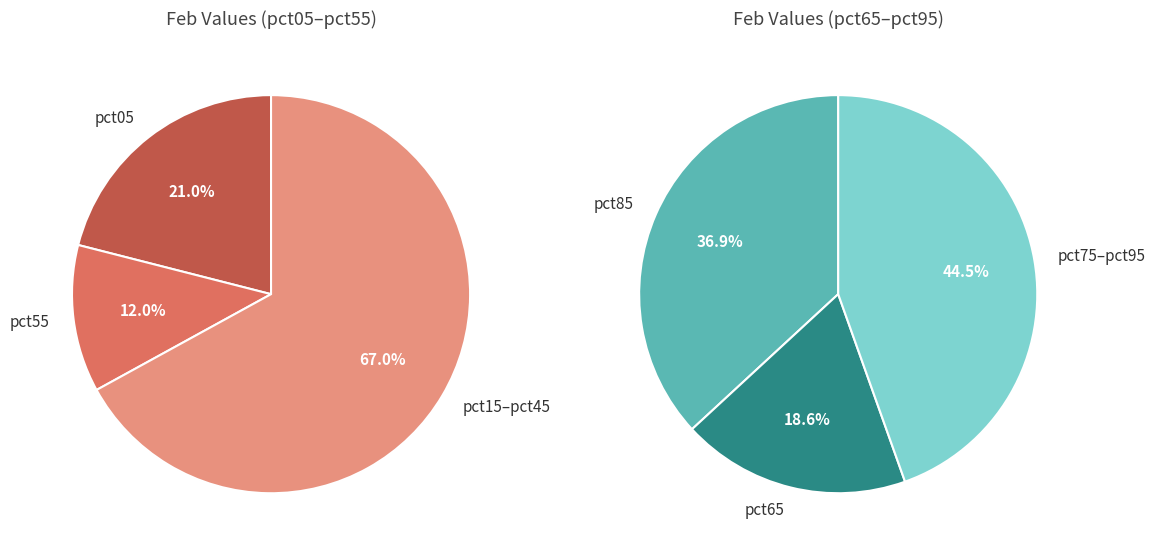

What percentage do pct95 and pct35 together represent?

16.5%